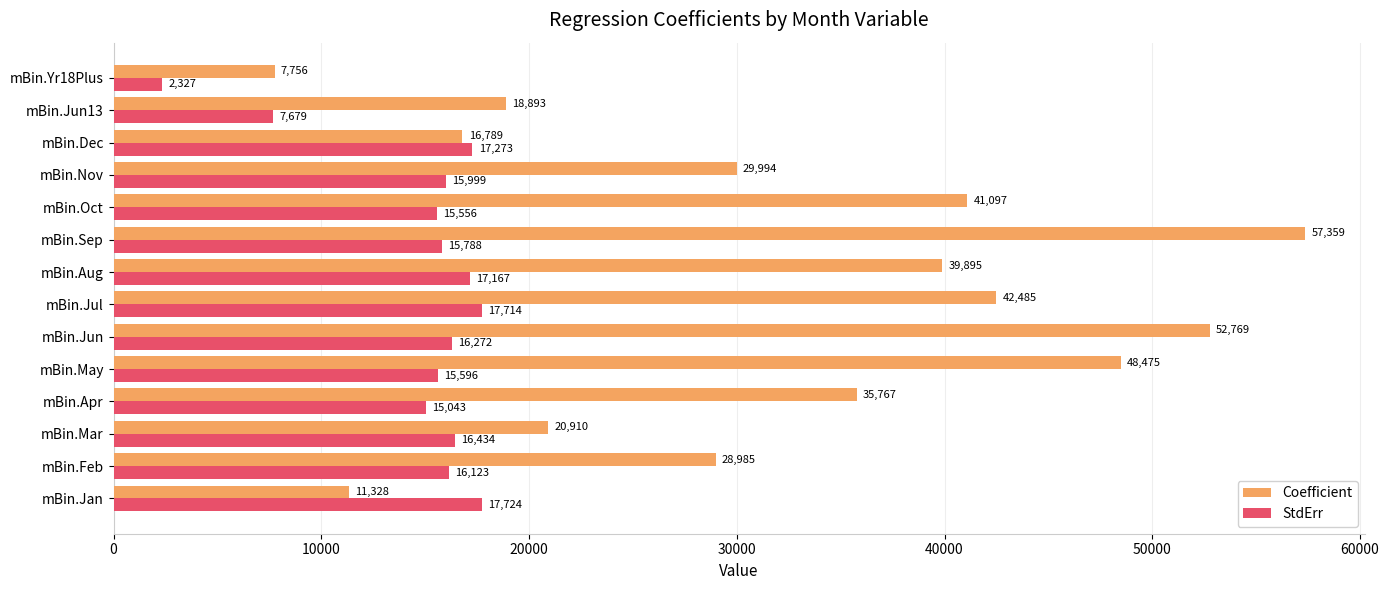

At which label does StdErr reach its peak?

mBin.Jan